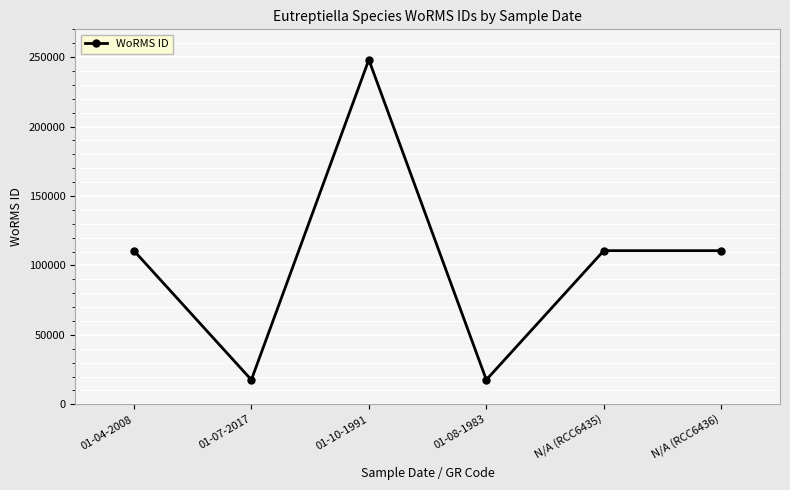

The chart shows a value of 188650 at N/A (RCC6436). True or false?

False